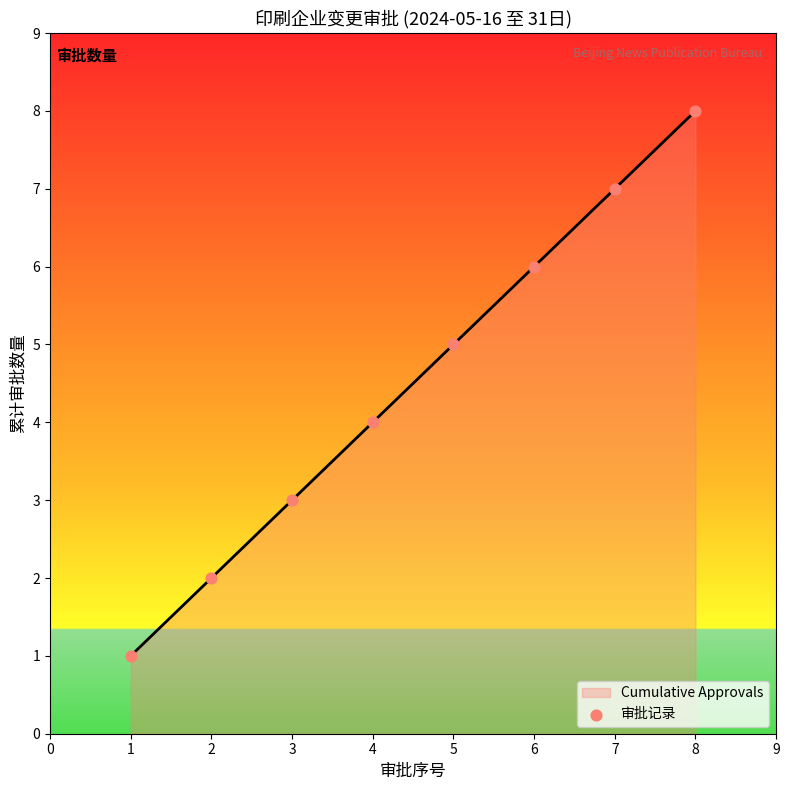

What is the highest value of the Cumulative Approvals series?

8.0